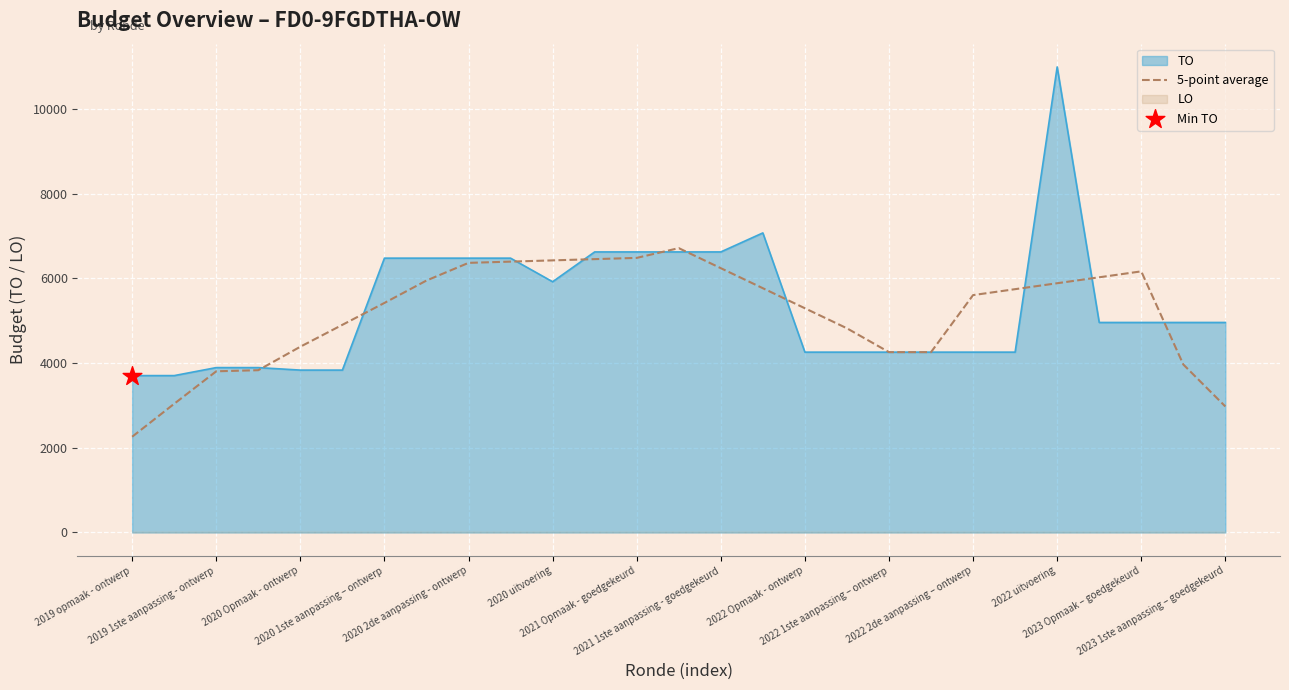

What is the minimum value for TO?

3705.0